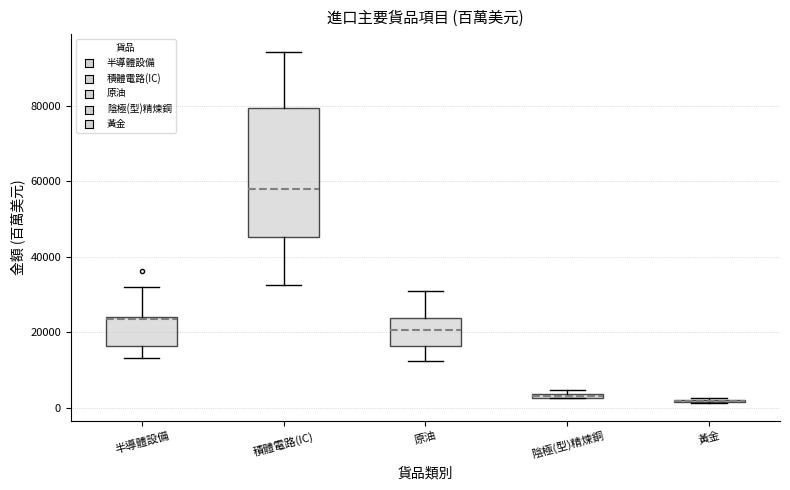

Where does the upper whisker of the box for 半導體設備 end on the y-axis? The values are not printed on the chart, so give them approximately, as read against the axis.

32000